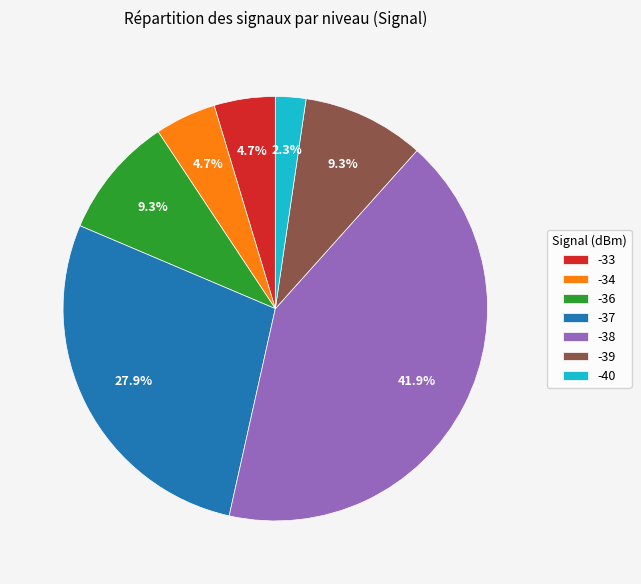

To the nearest percent, what is the combined percentage of -39 and -33?

14%